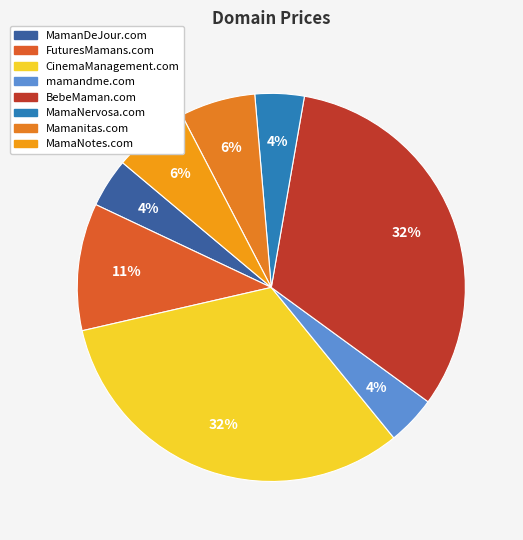

Combined, do FuturesMamans.com and mamandme.com account for over 50%?

No